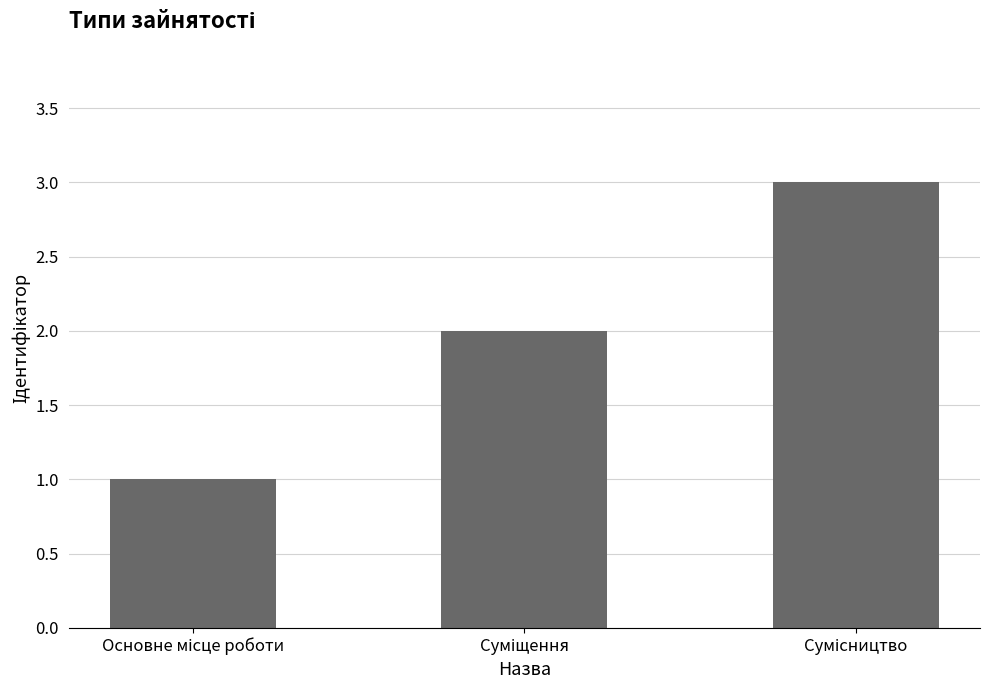

Reading left to right, extract all data points from this chart.

1	2	3